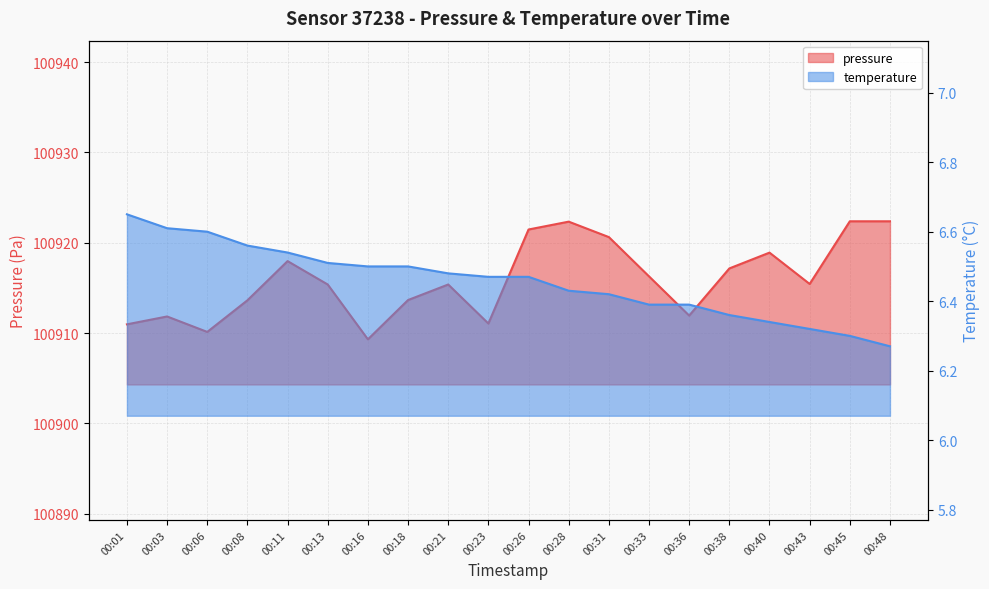

What are all the series names shown in the legend?

pressure, temperature